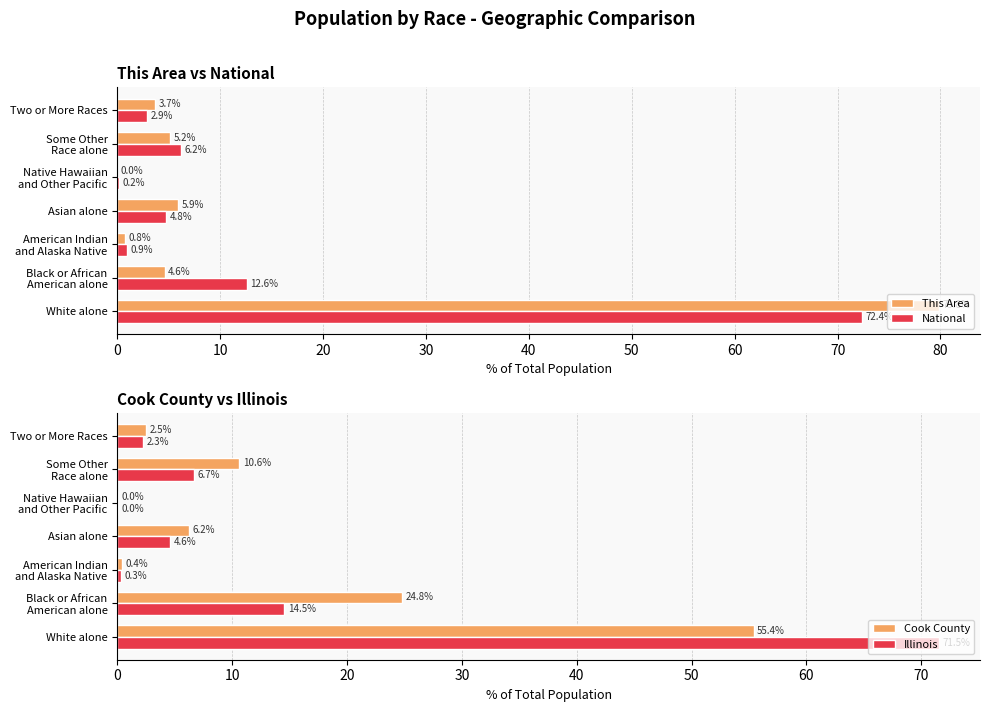

The Cook County series shows 3.4 at Asian alone. True or false?

False